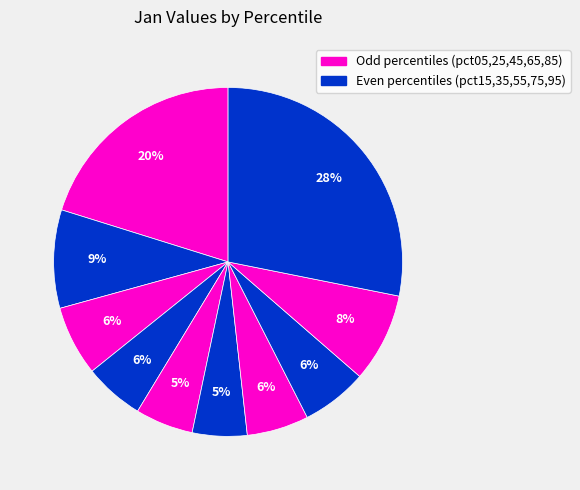

Which category has the smallest portion of the pie?

pct55